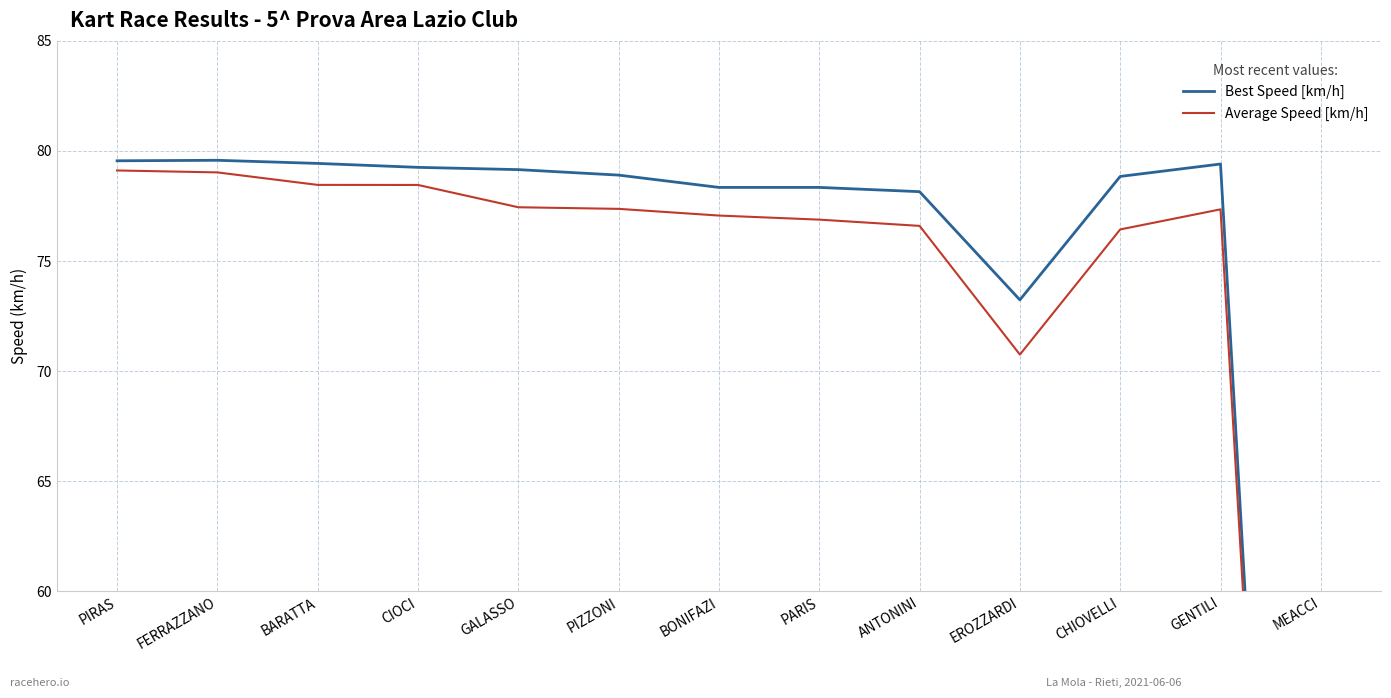

Which has a higher value, EROZZARDI or PIZZONI?

PIZZONI